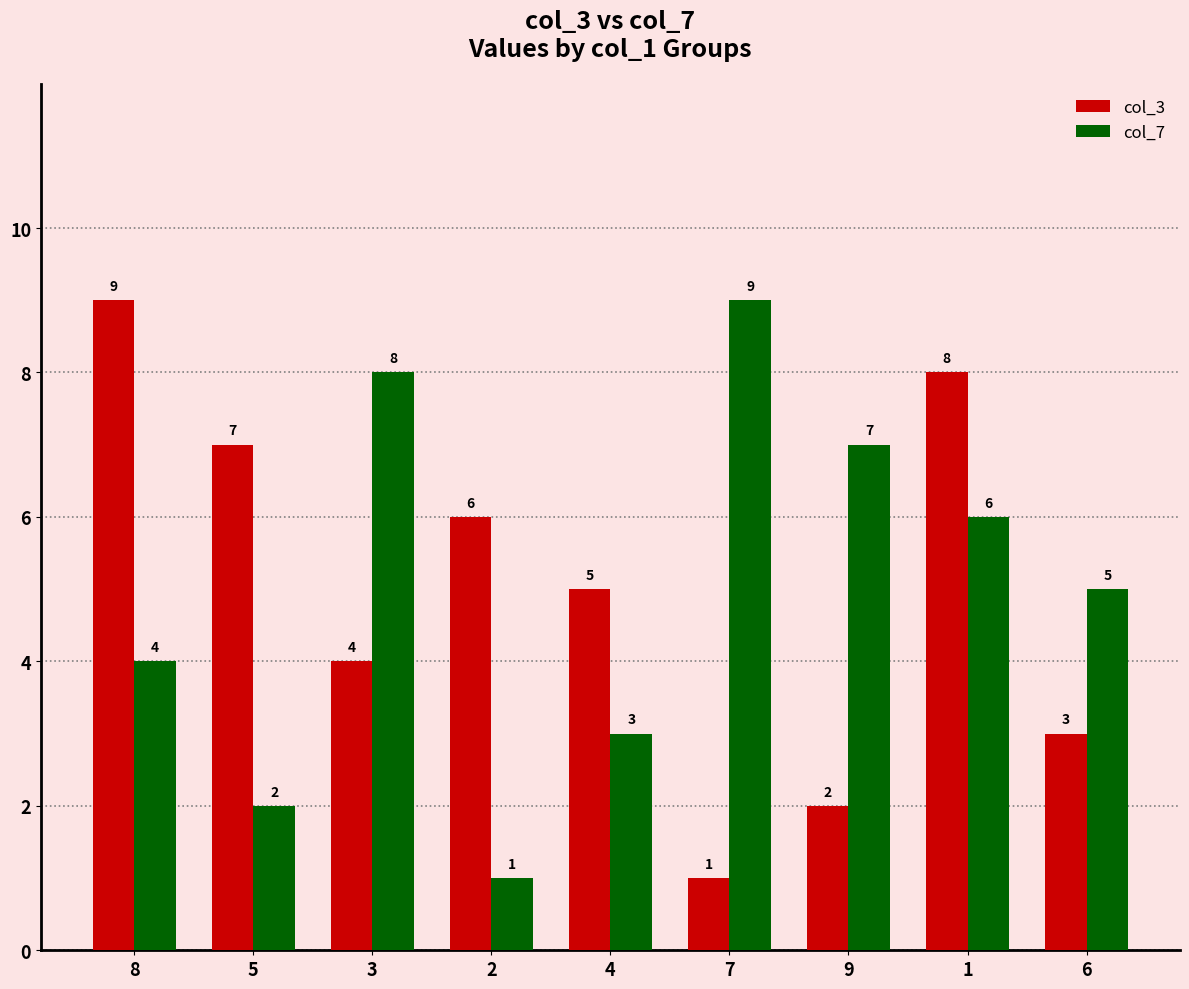

Is it true that col_7 equals 8 at 6?

False